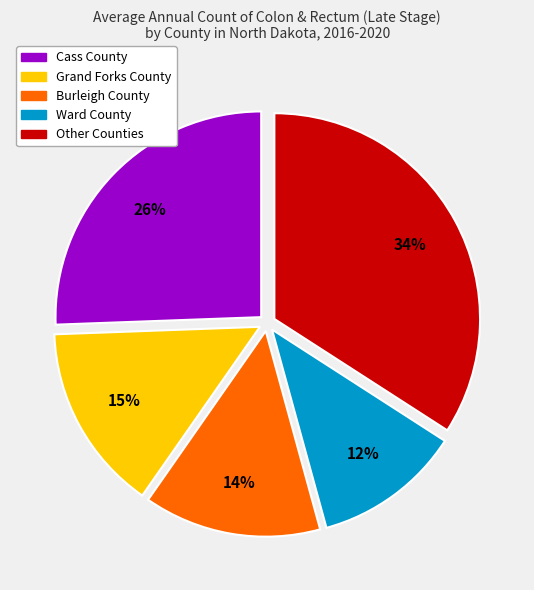

To the nearest percent, what is the difference between the largest and smallest slice percentages?

22%